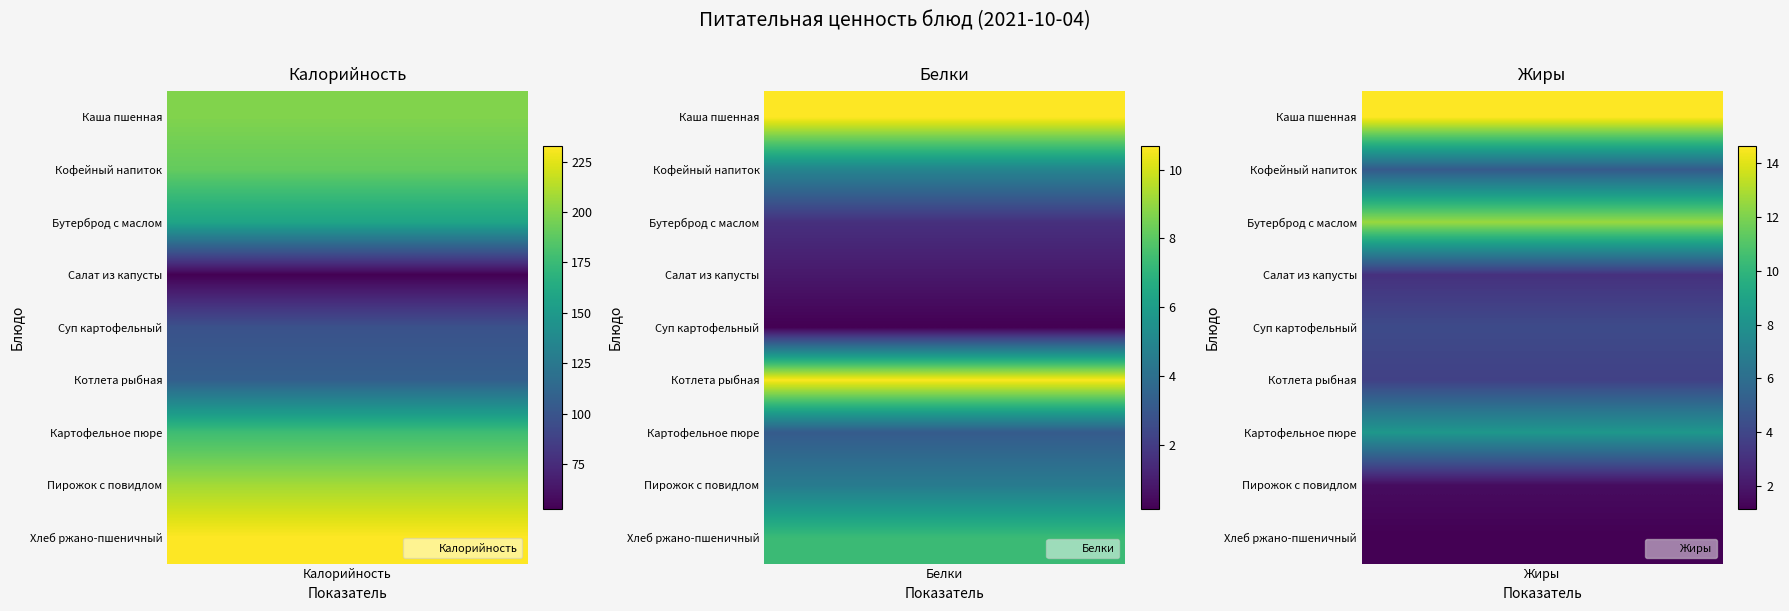

How many data points in Белки are above 4?

5